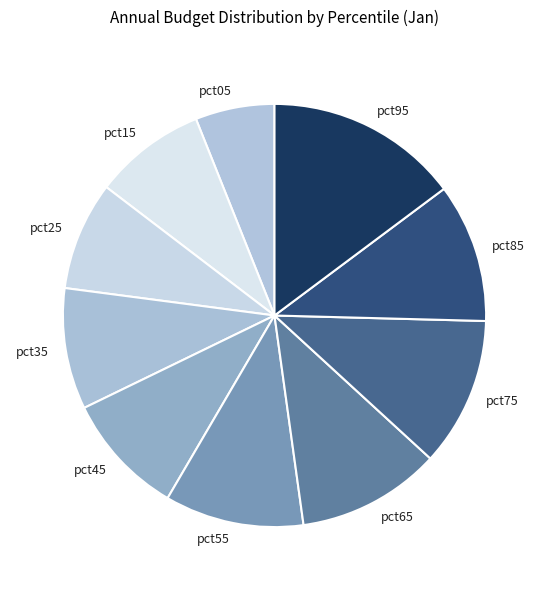

Is there a majority slice in this chart?

No